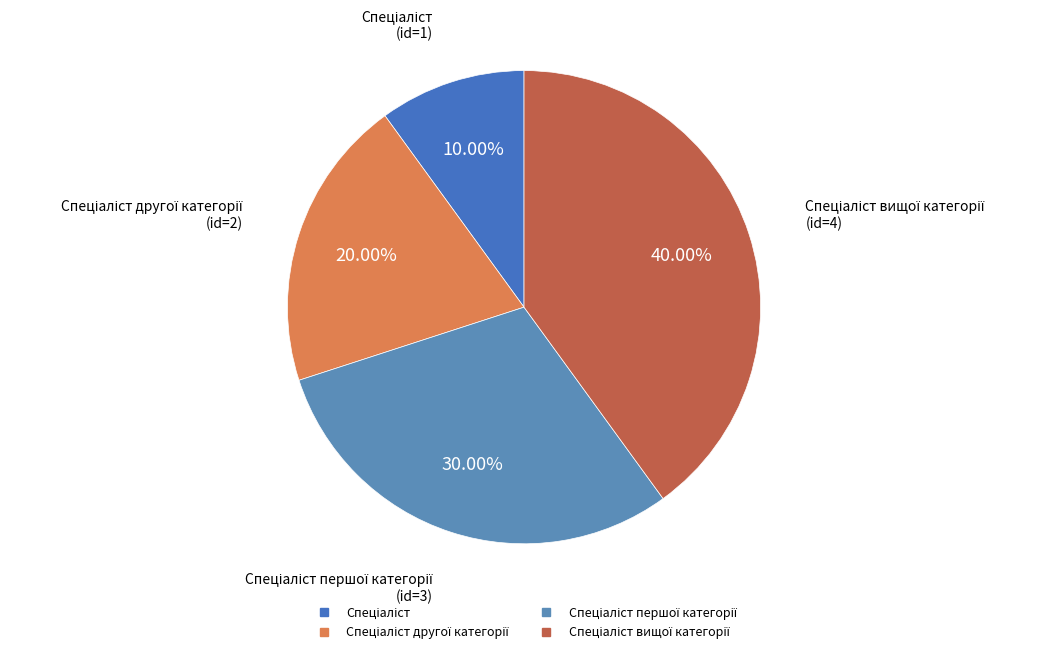

What is the largest slice in the pie chart?

Спеціаліст вищої категорії